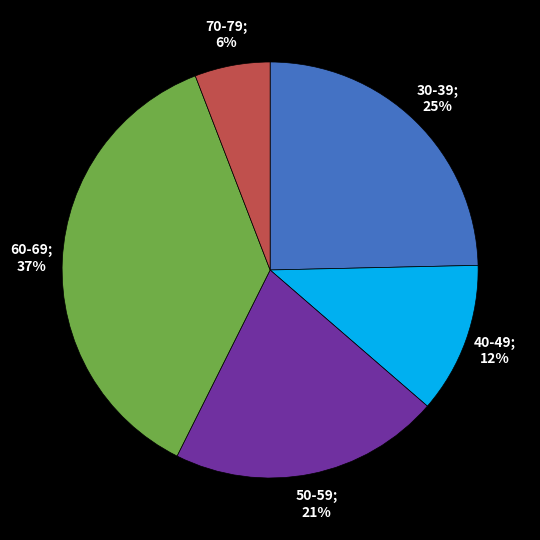

Is there a majority slice in this chart?

No